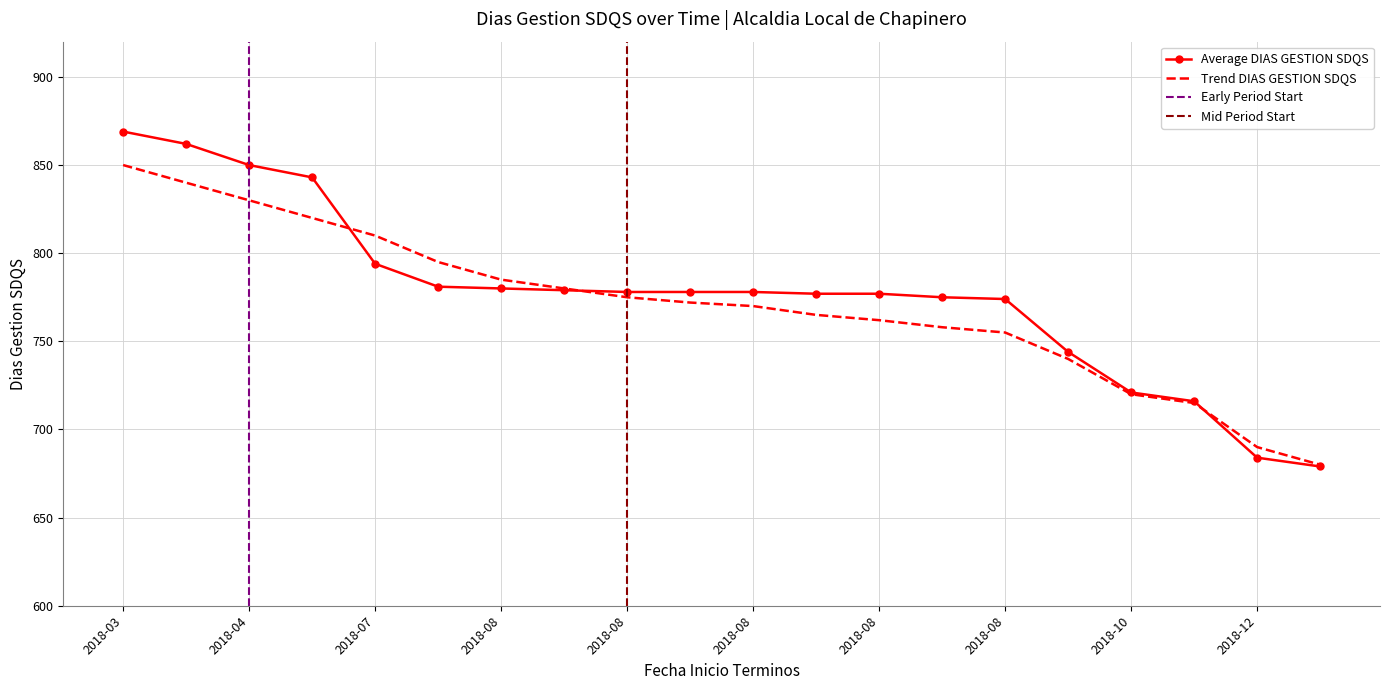

How many lines are shown in the chart?

2